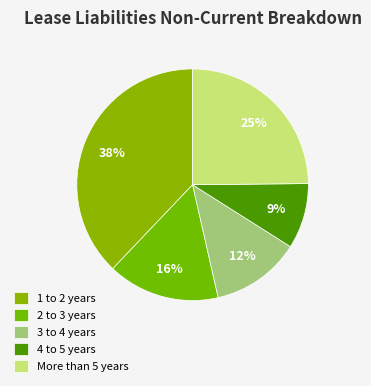

Is it true that 4 to 5 years is 16% of the pie?

False